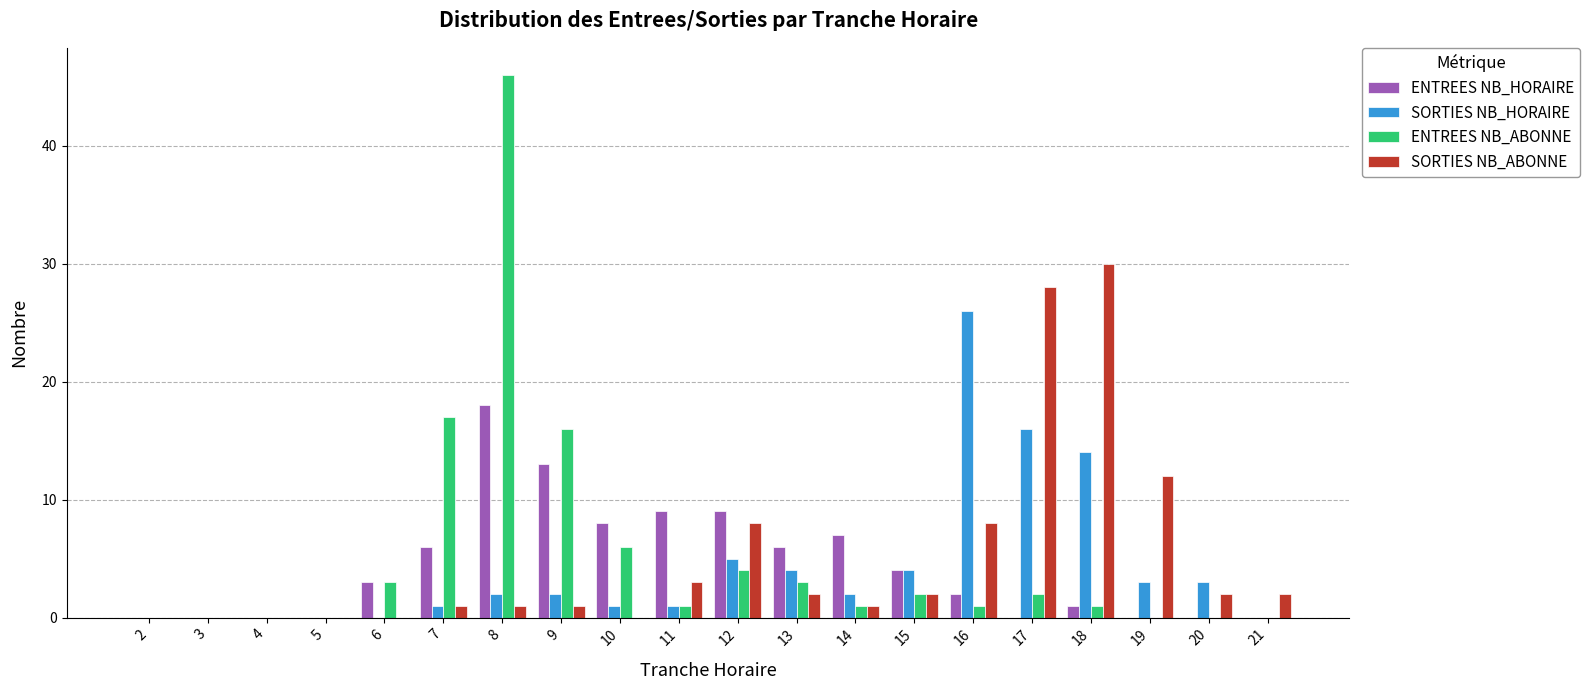

Reading right to left, extract all data points from this chart.

ENTREES NB_HORAIRE: 0	0	0	1	0	2	4	7	6	9	9	8	13	18	6	3	0	0	0	0
SORTIES NB_HORAIRE: 0	3	3	14	16	26	4	2	4	5	1	1	2	2	1	0	0	0	0	0
ENTREES NB_ABONNE: 0	0	0	1	2	1	2	1	3	4	1	6	16	46	17	3	0	0	0	0
SORTIES NB_ABONNE: 2	2	12	30	28	8	2	1	2	8	3	0	1	1	1	0	0	0	0	0